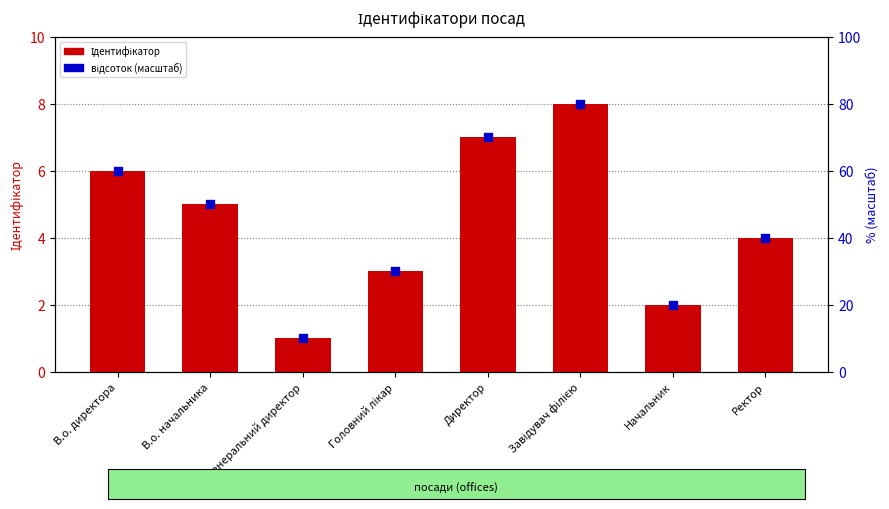

At how many categories does at least one series exceed 3?

8